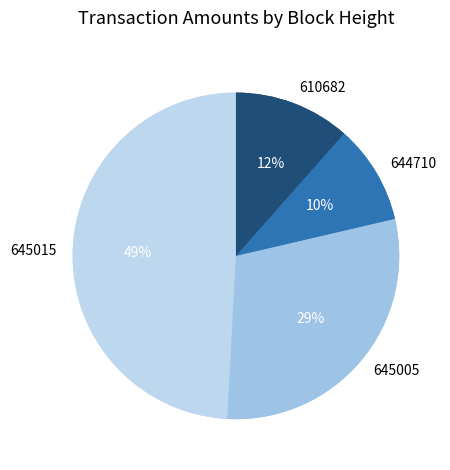

What percentage is the 610682 slice, to the nearest percent?

12%